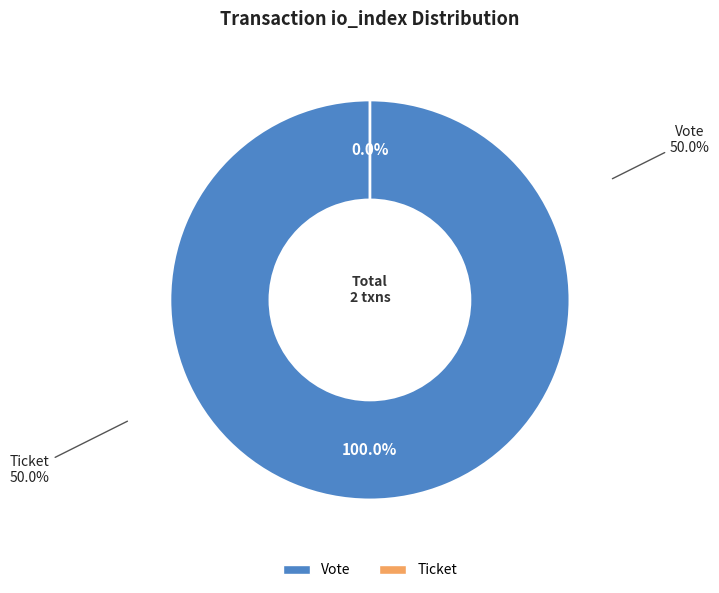

Is there any slice that represents more than half of the pie?

Yes